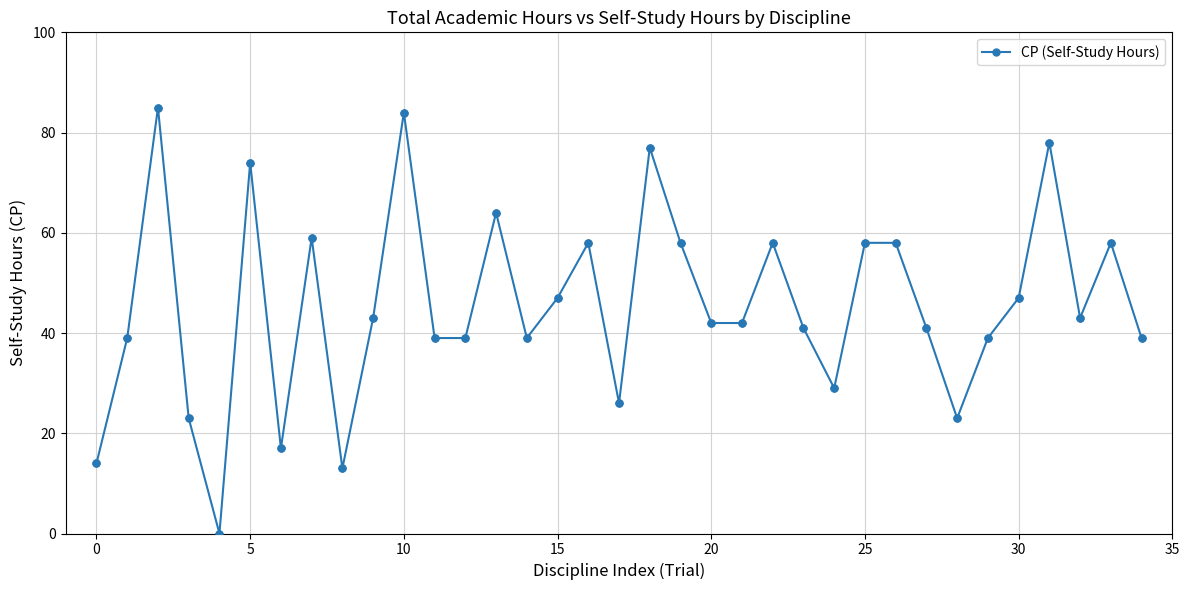

True or false: the data has more than 1 interior local peaks.

True